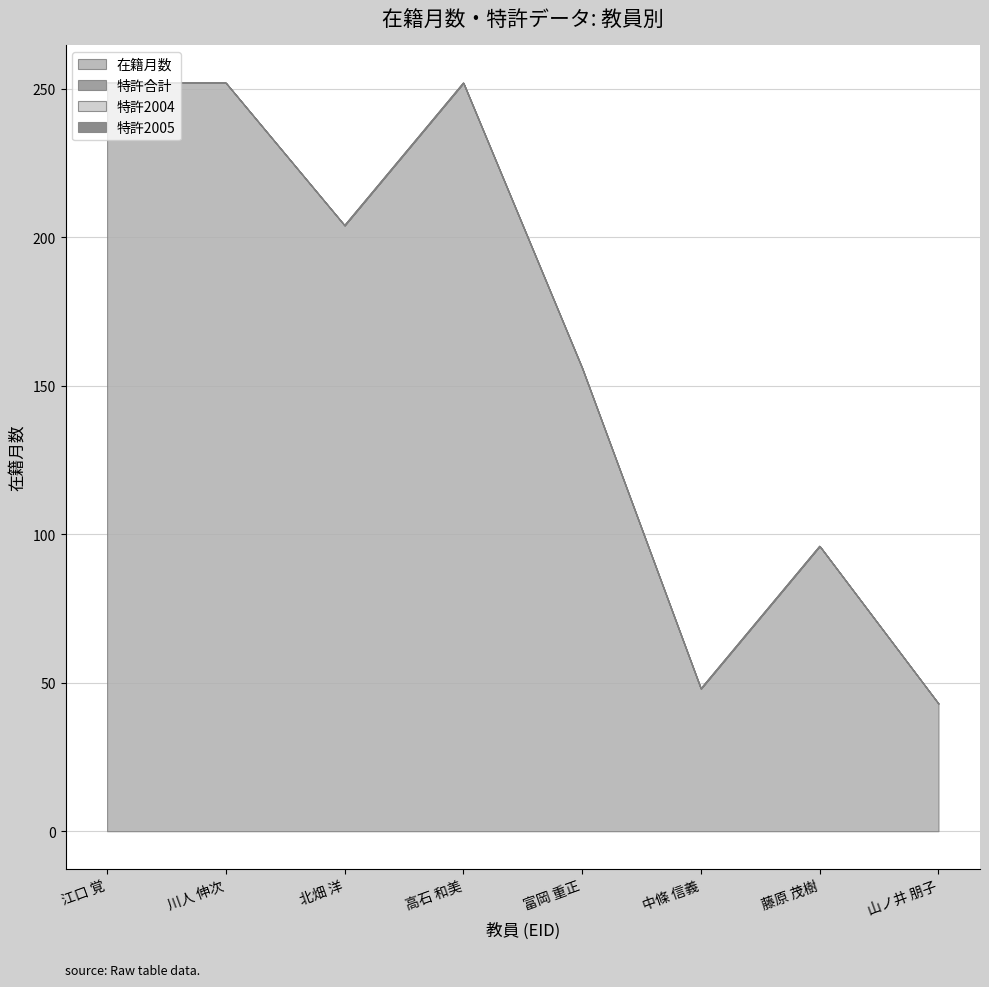

Which series has the largest range (max minus min)?

在籍月数